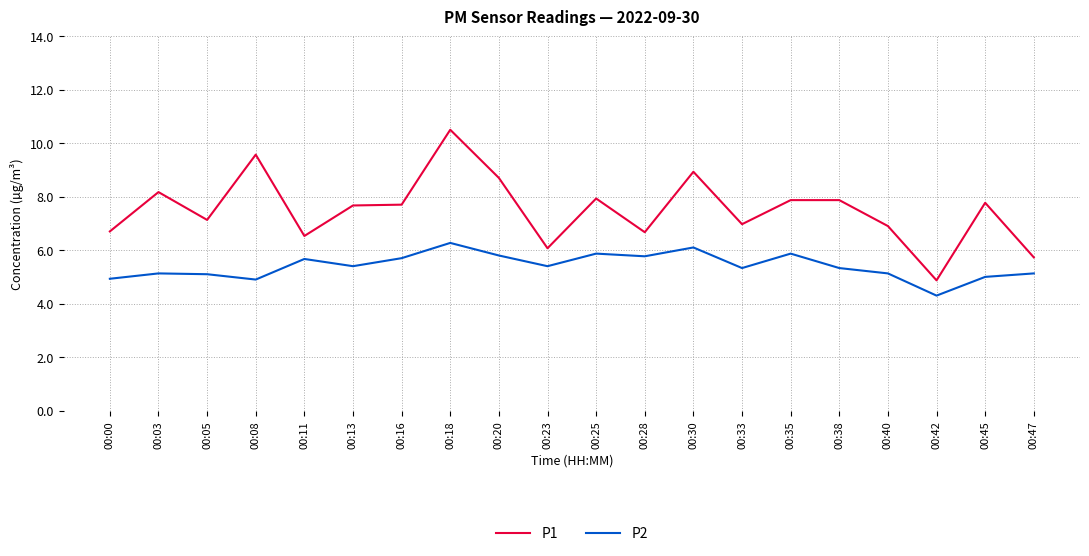

At which category does P2 reach its first local valley?

00:08